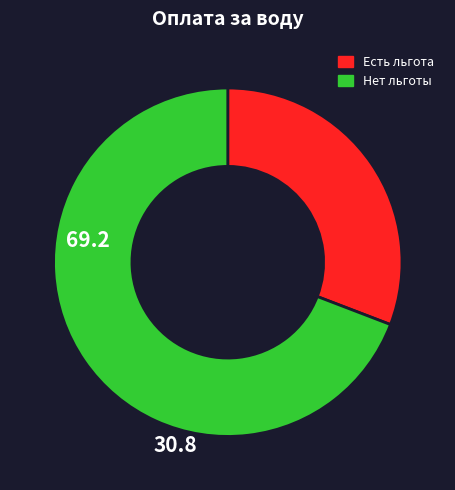

Does any single category account for the majority?

Yes